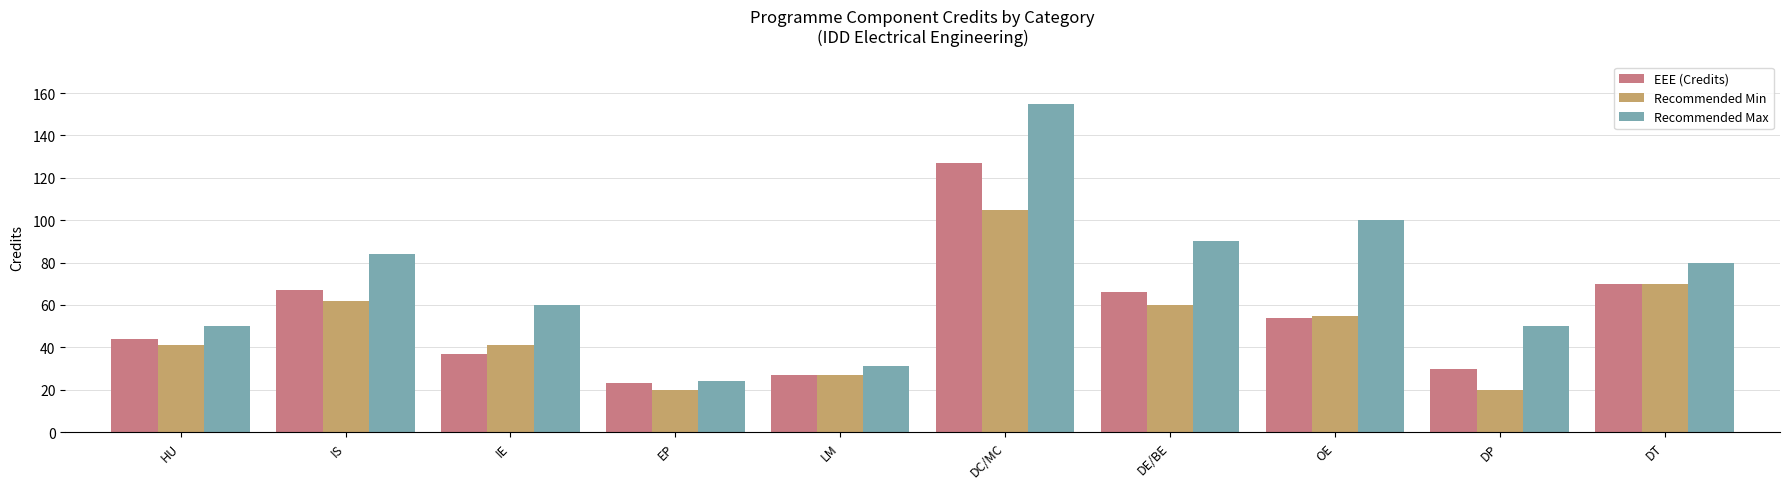

What is the value of the EEE (Credits) bar at the 4th from the left?

23